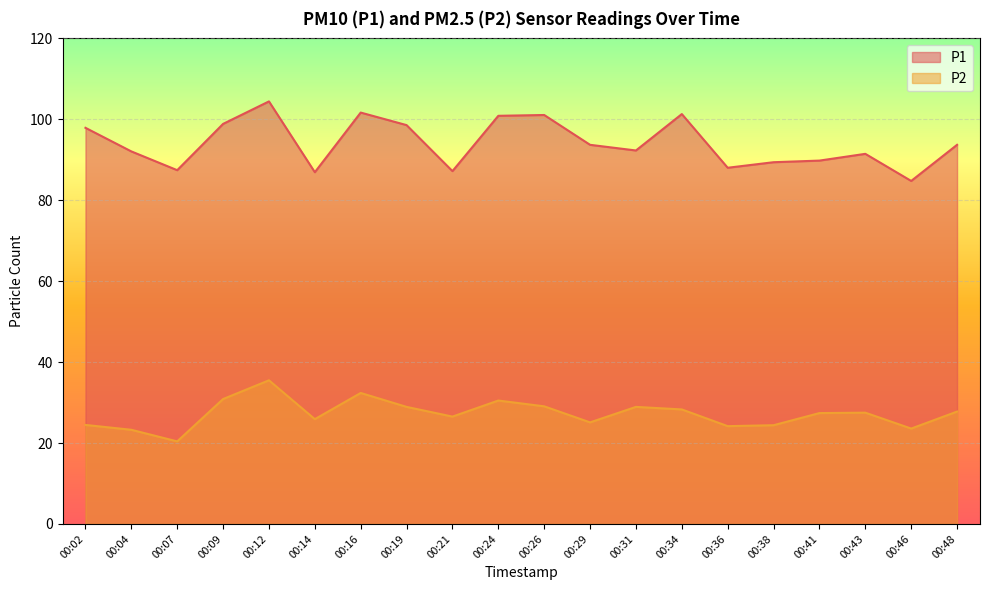

At 00:34, list the series in order from largest to smallest.

P1, P2